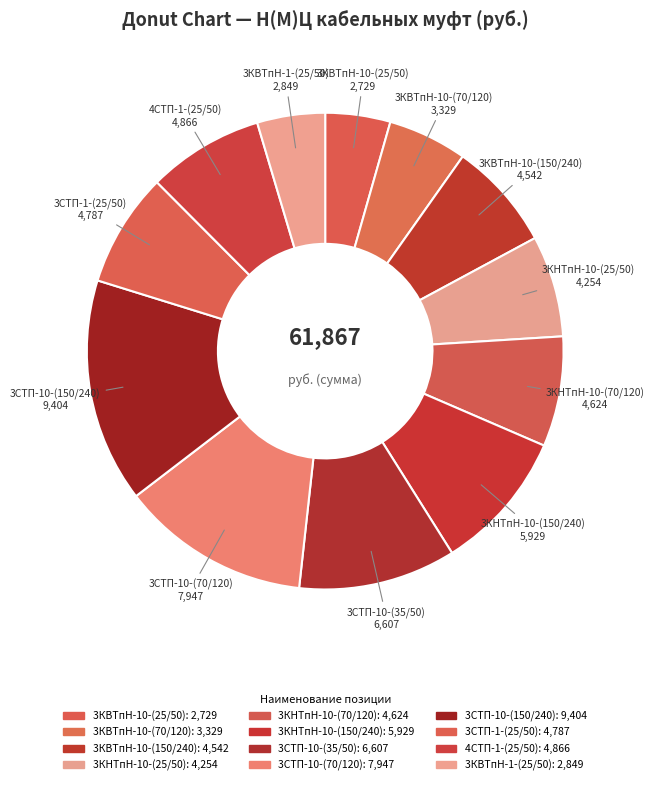

Which category has the smallest portion of the pie?

Муфта 3КВТпН-10-(25/50)